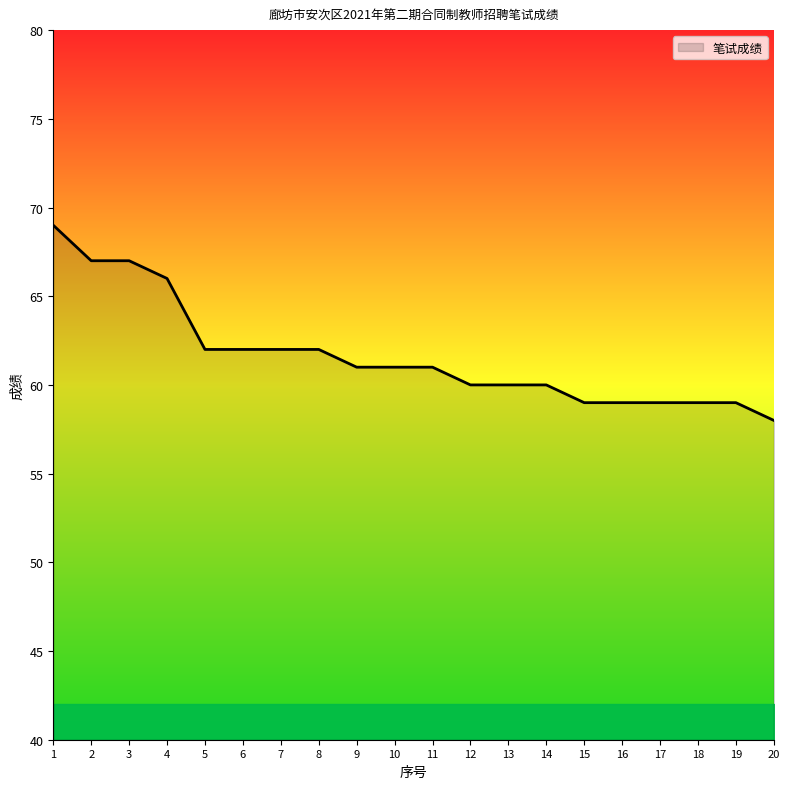

What is the sum of all values?

1233